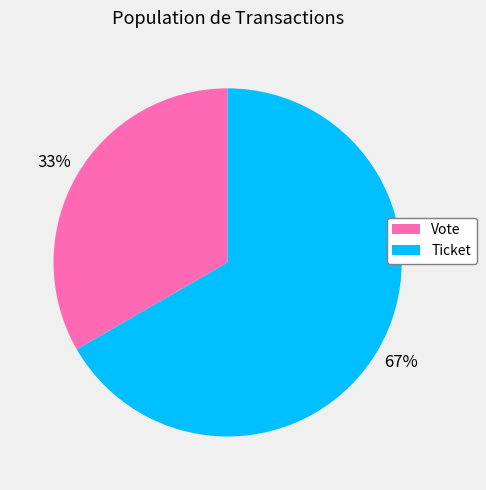

True or false: Vote accounts for 47% of the total.

False